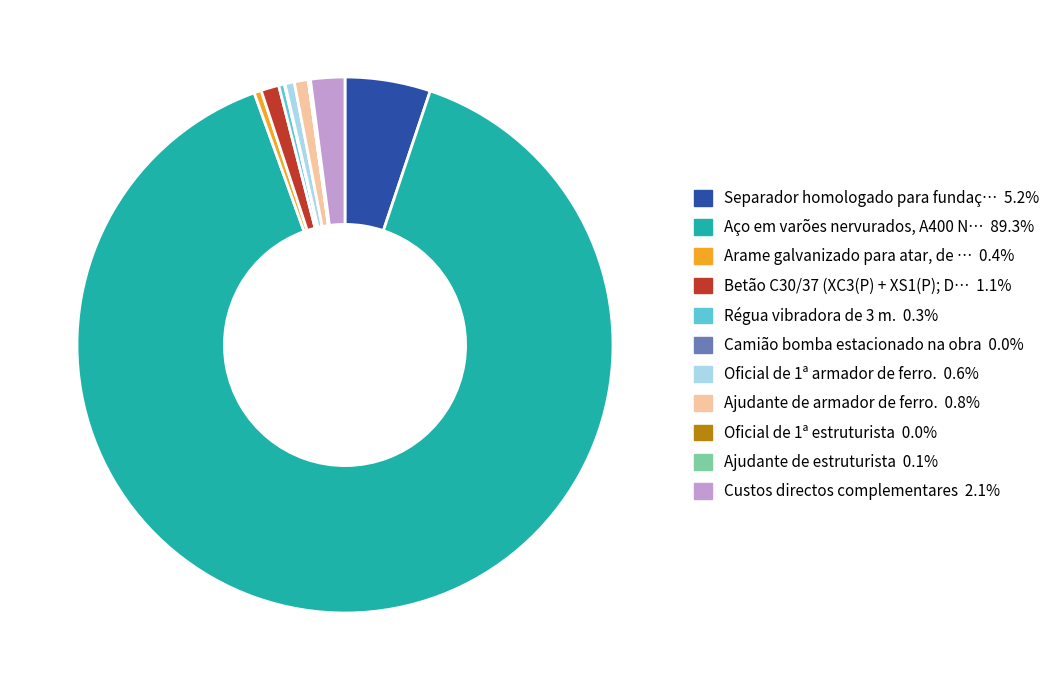

Is there any slice that represents more than half of the pie?

Yes